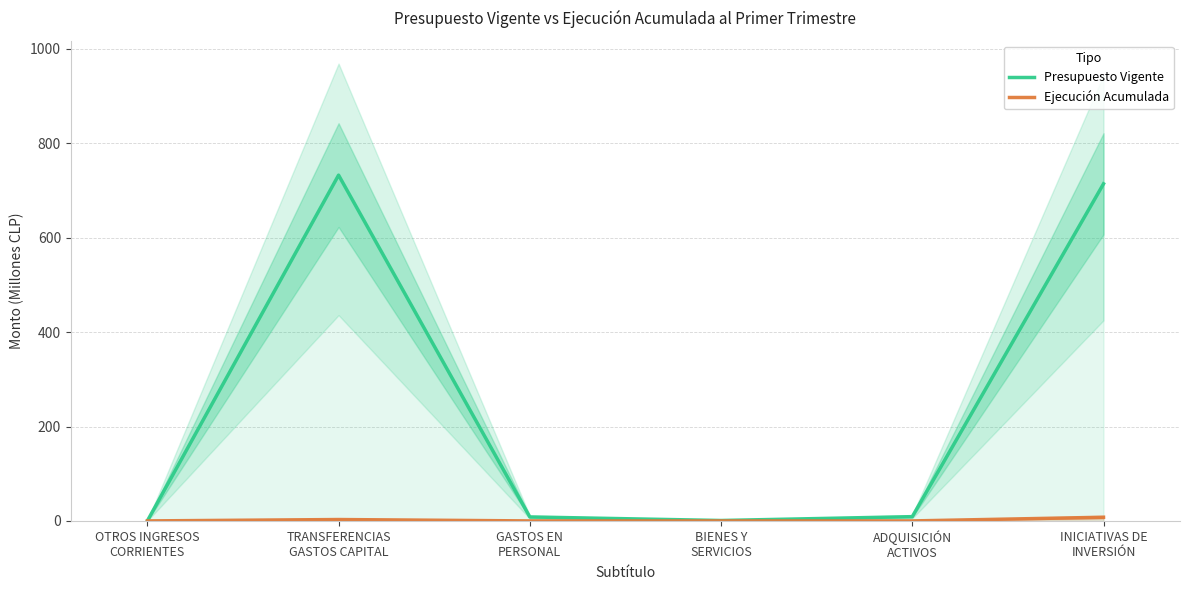

List the labels in order of Presupuesto Vigente value, largest first.

TRANSFERENCIAS
GASTOS CAPITAL, INICIATIVAS DE
INVERSIÓN, ADQUISICIÓN
ACTIVOS, GASTOS EN
PERSONAL, BIENES Y
SERVICIOS, OTROS INGRESOS
CORRIENTES